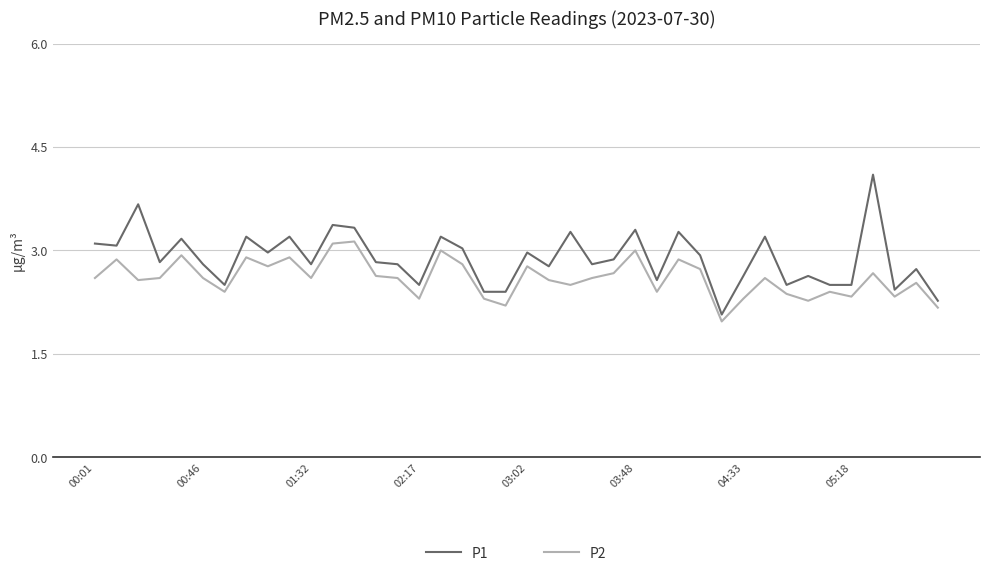

Rank the series by their maximum value, from lowest to highest.

P2, P1